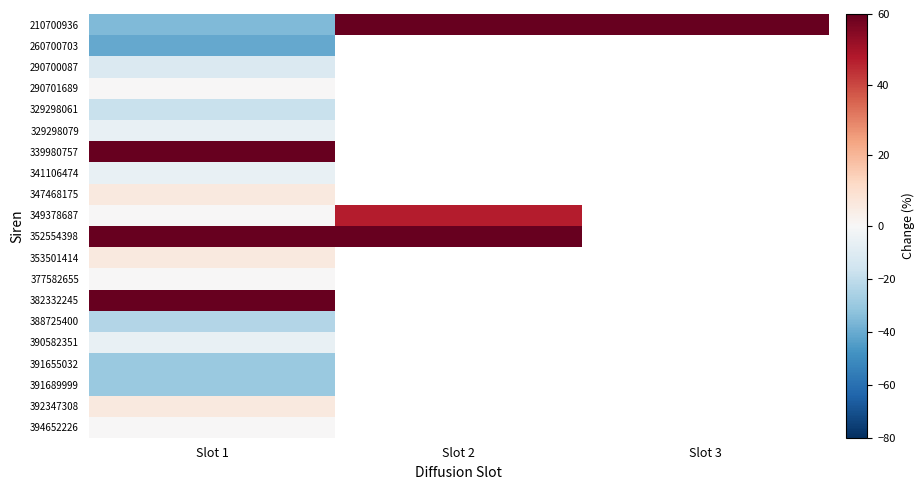

Is it true that 349378687 equals 0.0 at Slot 1?

True